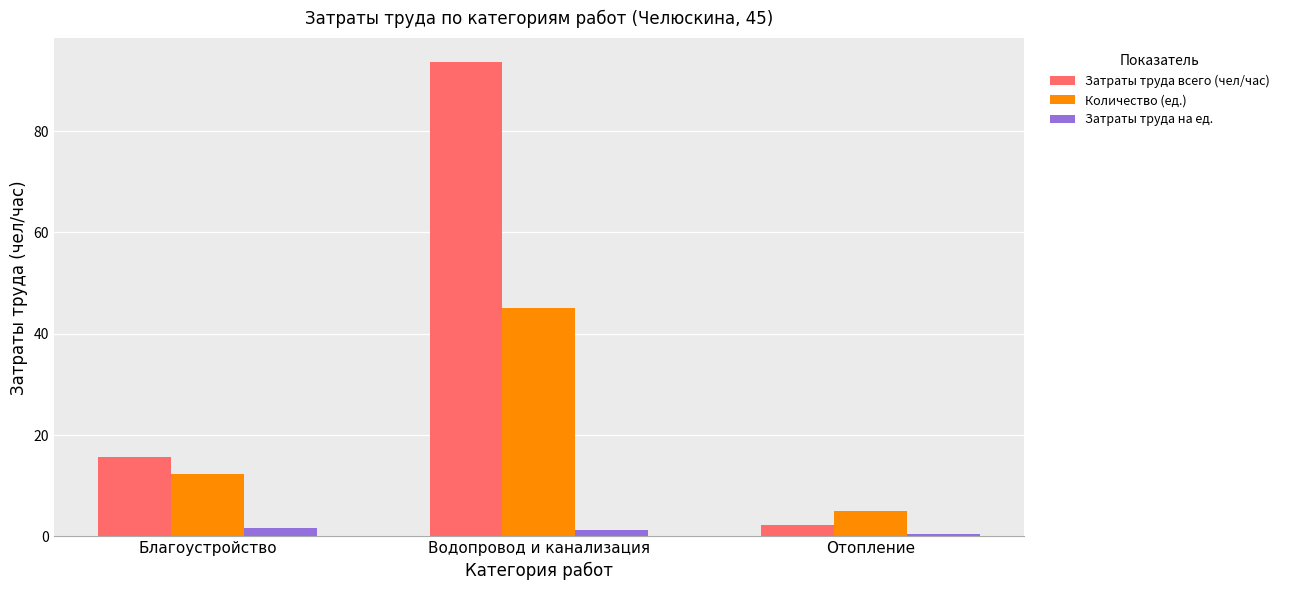

What are all the series names shown in the legend?

Затраты труда всего (чел/час), Количество (ед.), Затраты труда на ед.